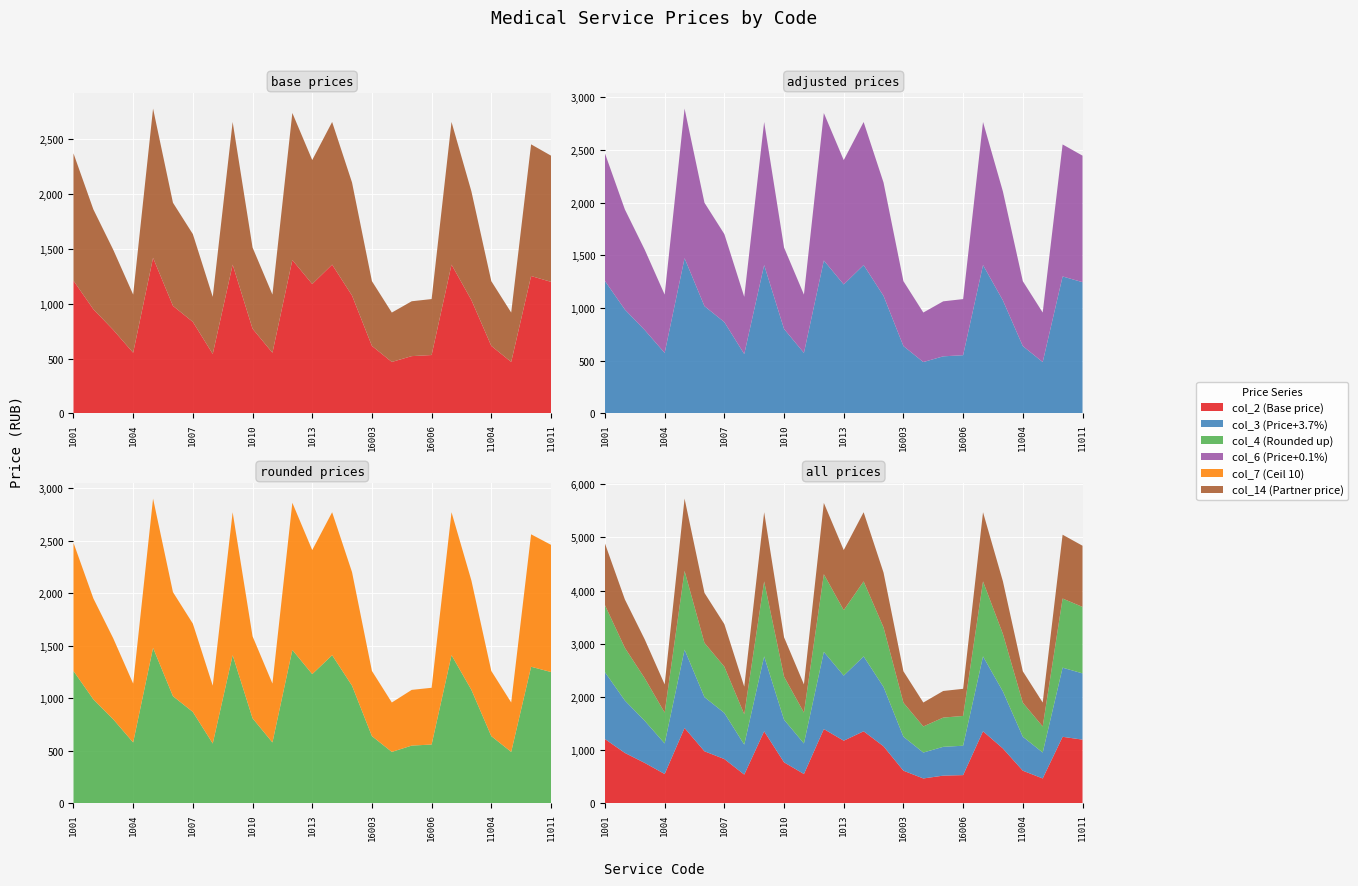

Reading left to right, what are all the values shown in this chart?

col_2 (Base price): 1210.0	949.0	761.0	553.0	1418.0	980.0	834.0	542.0	1356.0	772.0	553.0	1398.0	1179.0	1356.0	1074.0	615.0	469.0	522.0	532.0	1356.0	1033.0	615.0	469.0	1252.0	1199.0
col_3 (Price+3.7%): 1256.3	985.5	790.6	574.0	1472.9	1018.0	866.4	563.2	1407.9	801.4	574.0	1451.2	1223.8	1407.9	1115.5	639.0	487.4	541.5	552.3	1407.9	1072.2	639.0	487.4	1299.6	1245.5
col_4 (Rounded up): 1260.0	990.0	800.0	580.0	1480.0	1020.0	870.0	570.0	1410.0	810.0	580.0	1460.0	1230.0	1410.0	1120.0	640.0	490.0	550.0	560.0	1410.0	1080.0	640.0	490.0	1300.0	1250.0
col_6 (Price+0.1%): 1211.0	950.0	762.1	553.3	1419.8	981.4	835.2	542.9	1357.2	772.6	553.3	1399.0	1179.7	1357.2	1075.3	616.0	469.8	522.0	532.4	1357.2	1033.6	616.0	469.8	1252.8	1200.6
col_7 (Ceil 10): 1220.0	960.0	770.0	560.0	1420.0	990.0	840.0	550.0	1360.0	780.0	560.0	1400.0	1180.0	1360.0	1080.0	620.0	470.0	530.0	540.0	1360.0	1040.0	620.0	470.0	1260.0	1210.0
col_14 (Partner price): 1160.0	910.0	730.0	530.0	1360.0	940.0	800.0	520.0	1300.0	740.0	530.0	1340.0	1130.0	1300.0	1030.0	590.0	450.0	500.0	510.0	1300.0	990.0	590.0	450.0	1200.0	1150.0